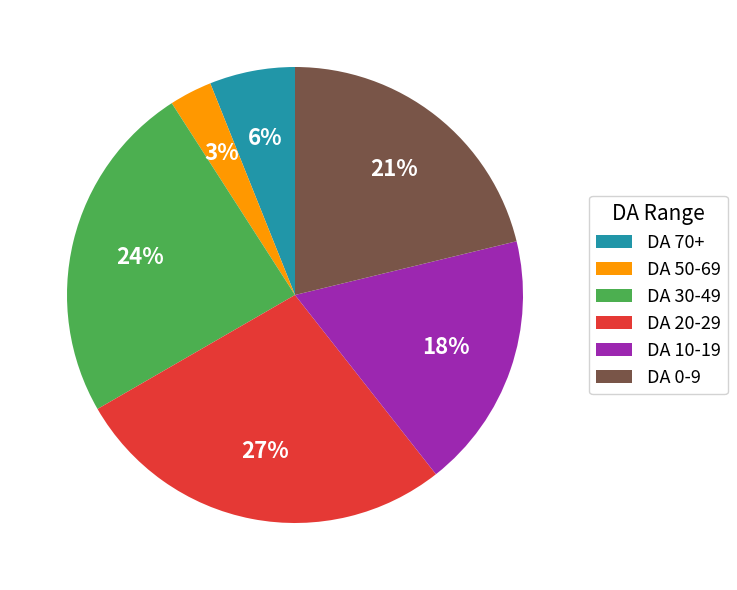

Rank the categories by value from lowest to highest.

DA 50-69, DA 70+, DA 10-19, DA 0-9, DA 30-49, DA 20-29